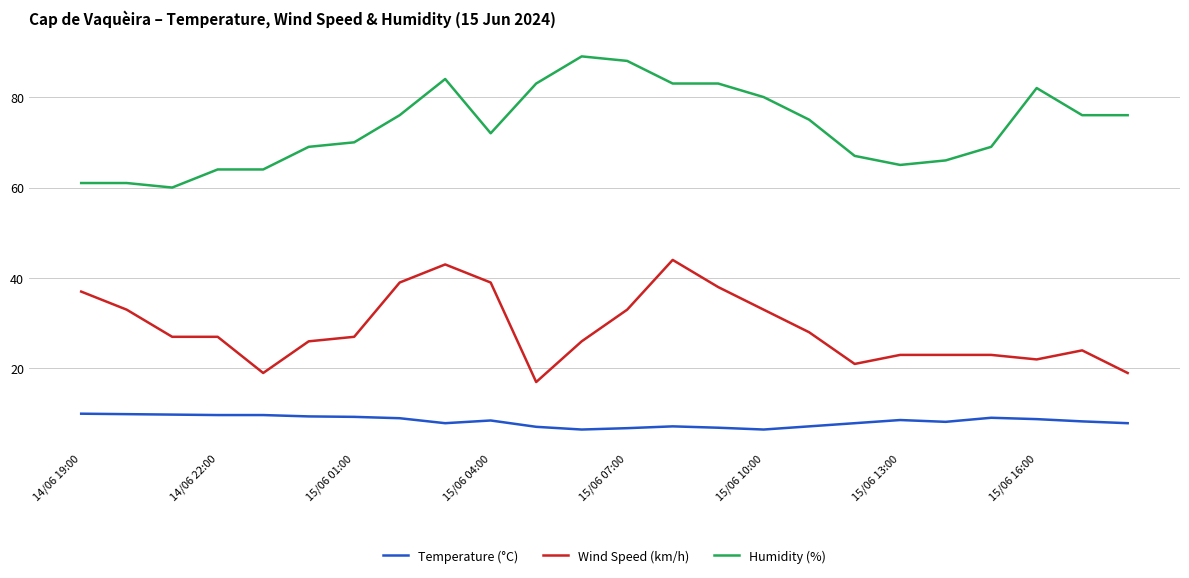

Which series has the largest total across all categories?

Humidity (%)